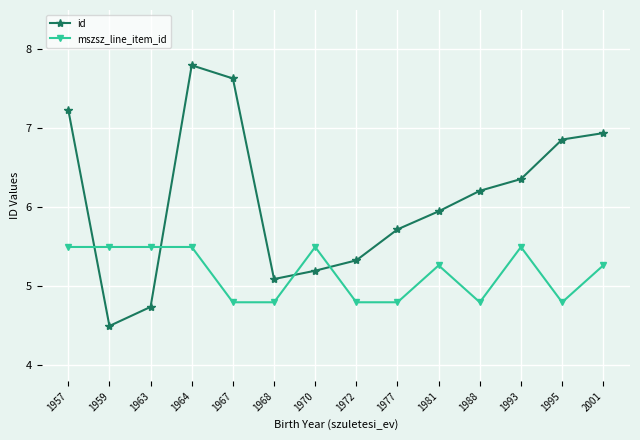

What is the greatest value displayed?

7.8